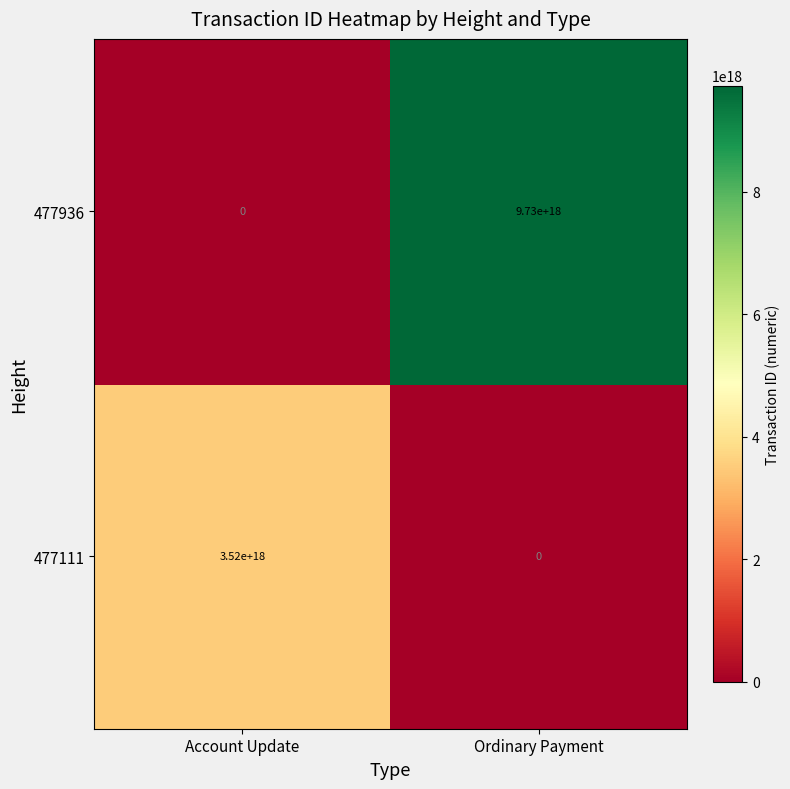

Is the value of 477936 at Ordinary Payment greater than the value of 477111 at Account Update?

Yes